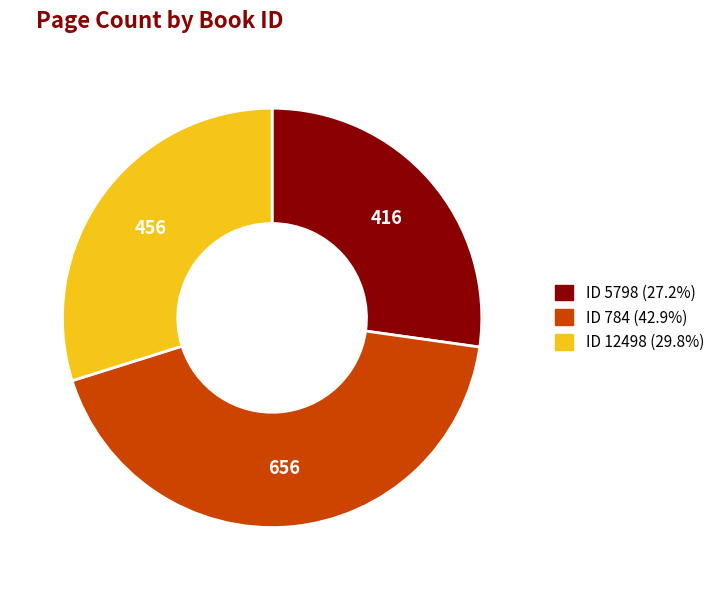

How many segments does this pie chart have?

3